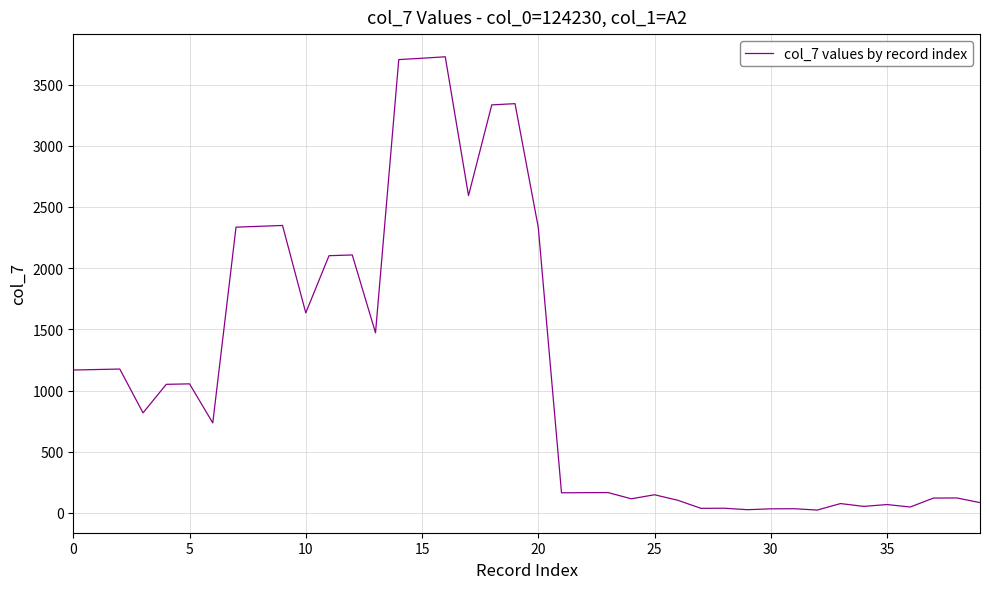

True or false: there are more than 1 points higher than both neighbors.

True